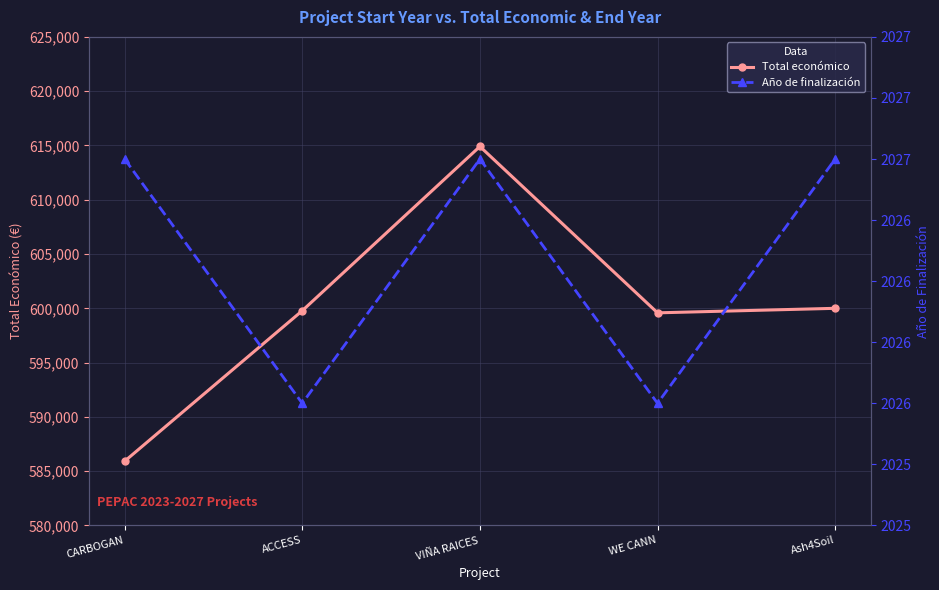

How many lines are shown in the chart?

2